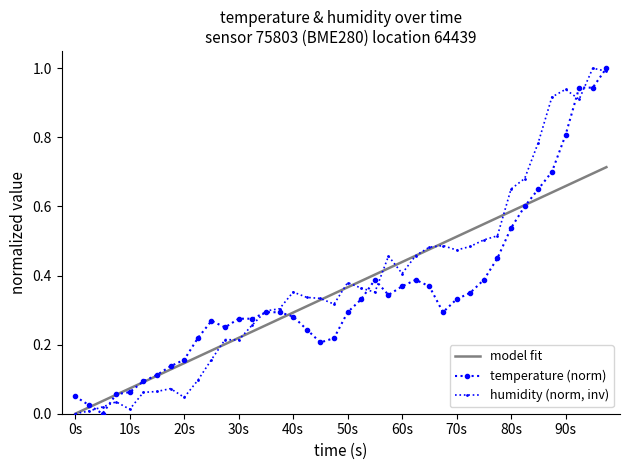

What is the maximum value shown in the chart?

1.0